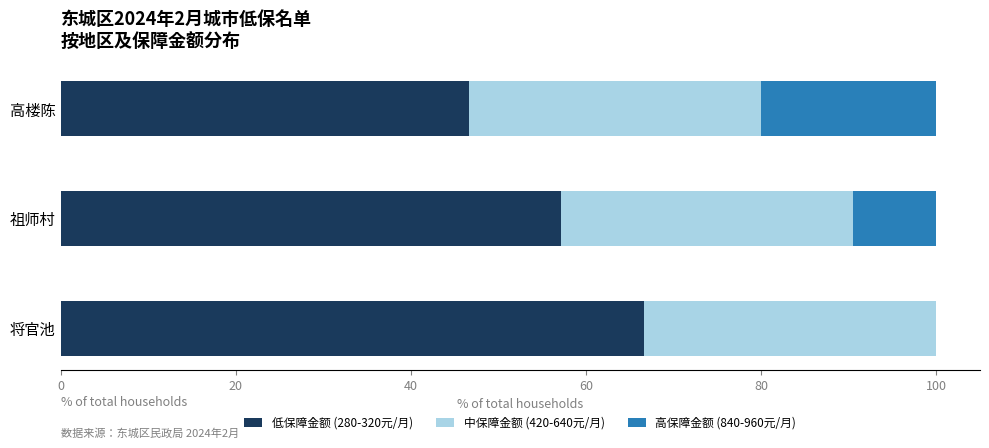

What is the total value across all series at 高楼陈?

100.0